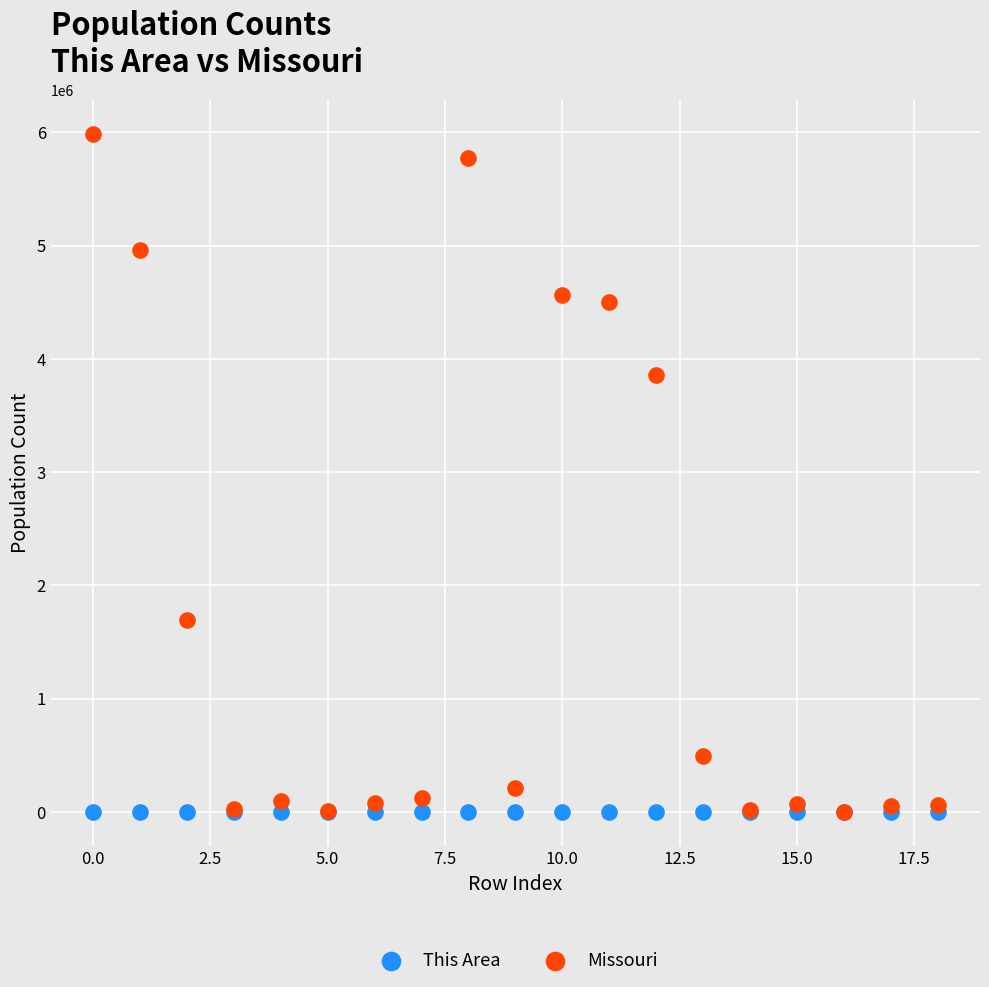

Across all series, what Y value is closest to 2994463?

3857945